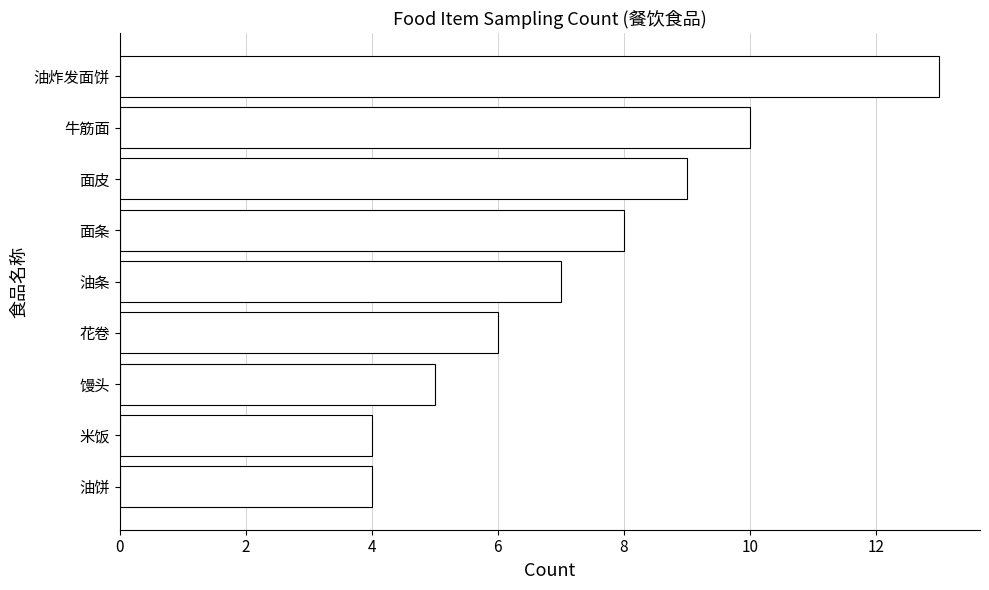

Count the values in the range 5 to 9.

5